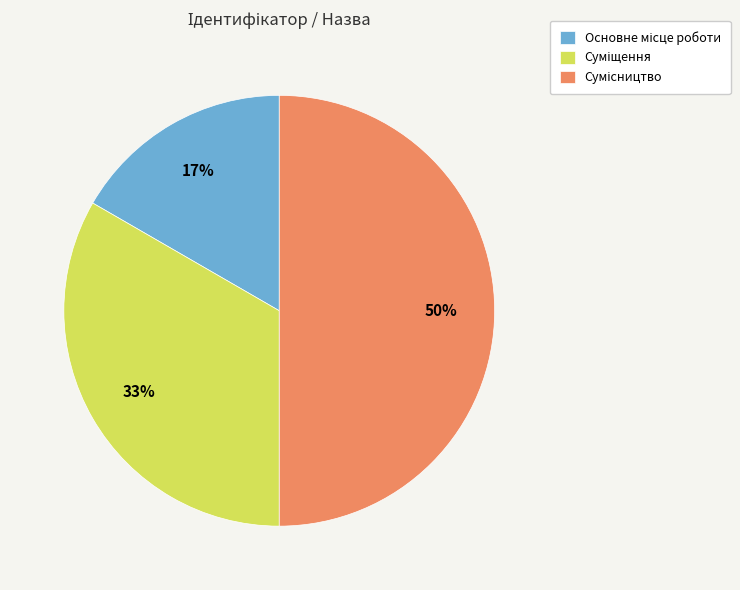

To the nearest percent, what is the difference between the largest and smallest slice percentages?

33%